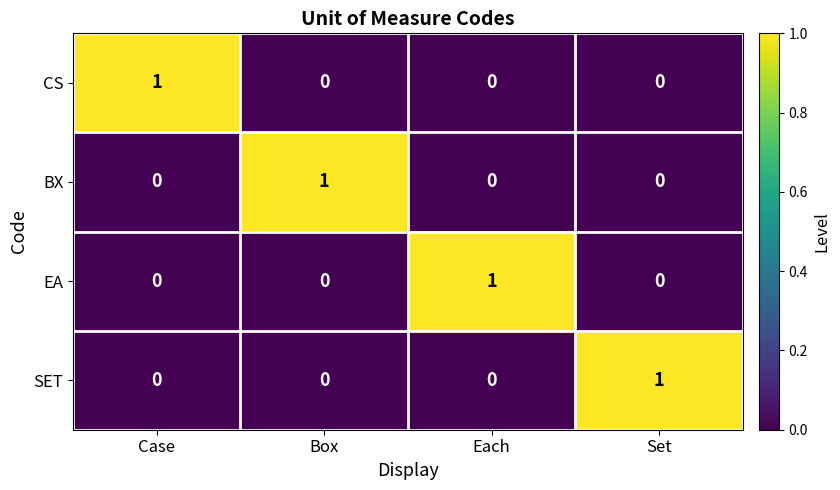

How many BX values are between 0 and 1?

4